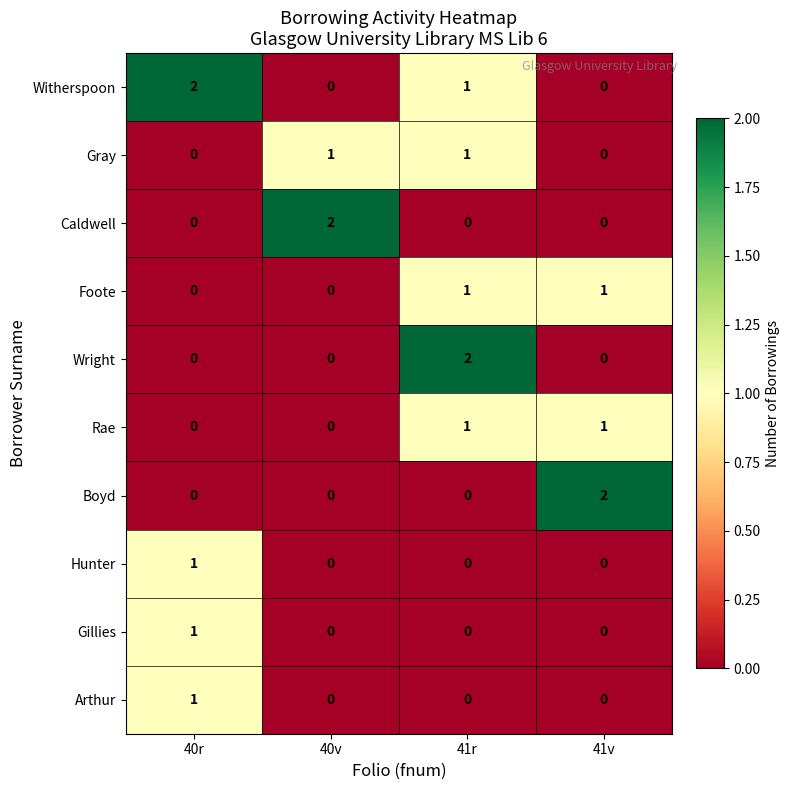

Which series has the largest total across all categories?

Witherspoon